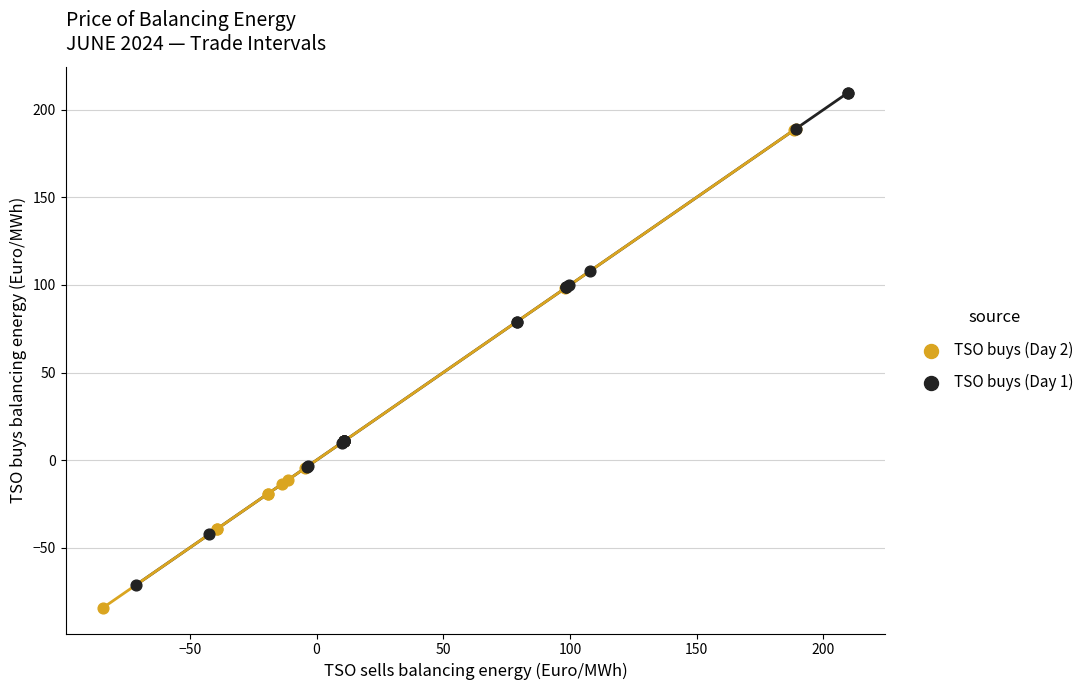

Which series reaches the maximum Y coordinate?

TSO buys (Day 1)